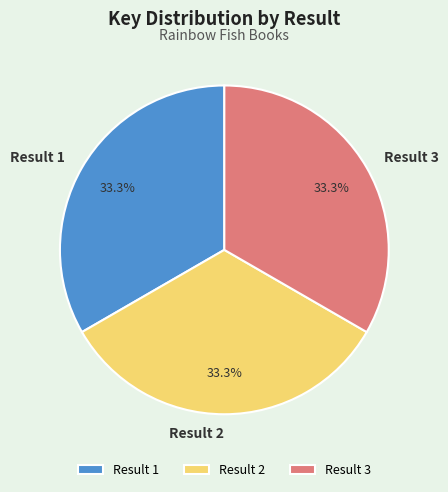

How many segments does this pie chart have?

3